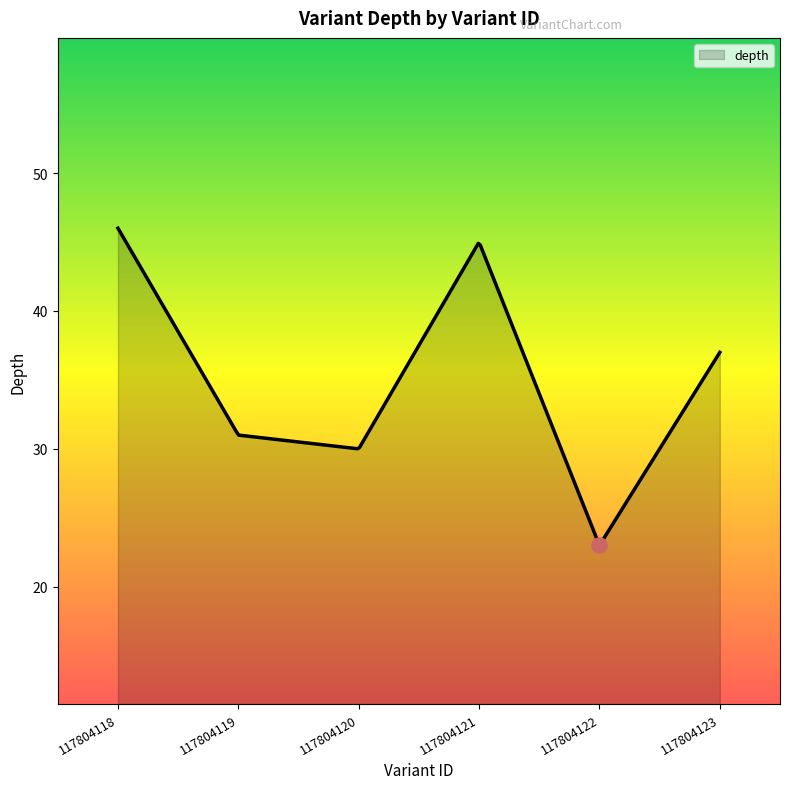

Approximately how many times larger is the value at 117804123 compared to 117804122?

1.6